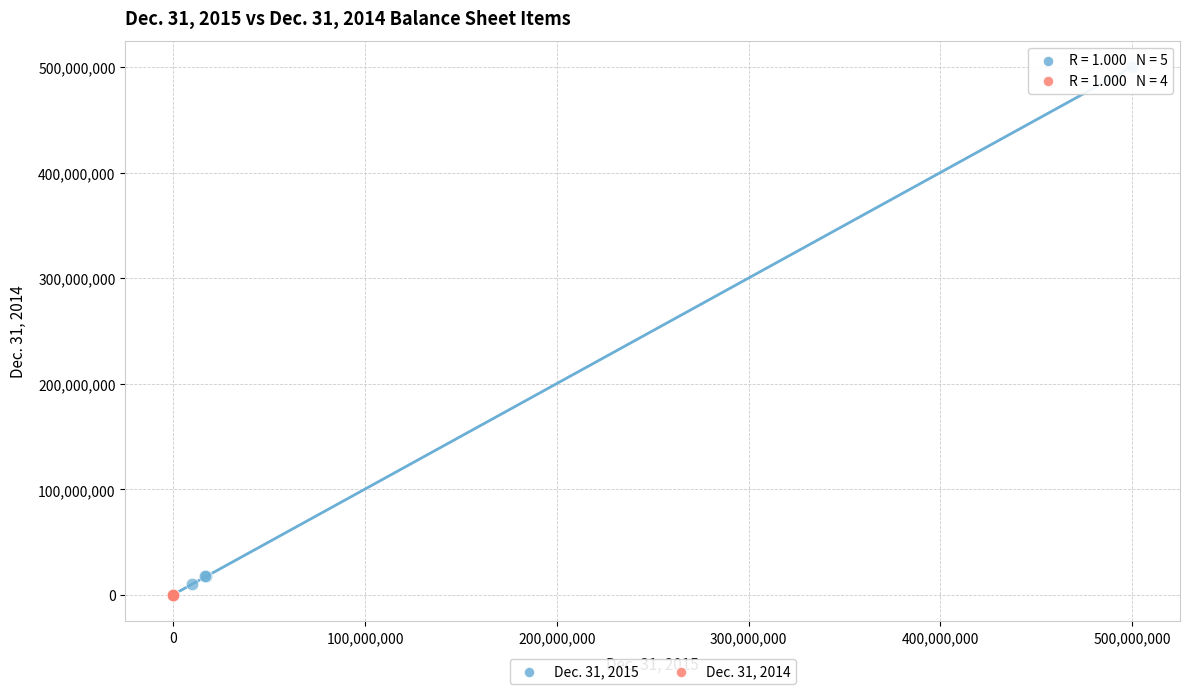

Which series has the largest Y range (max minus min)?

Dec. 31, 2015